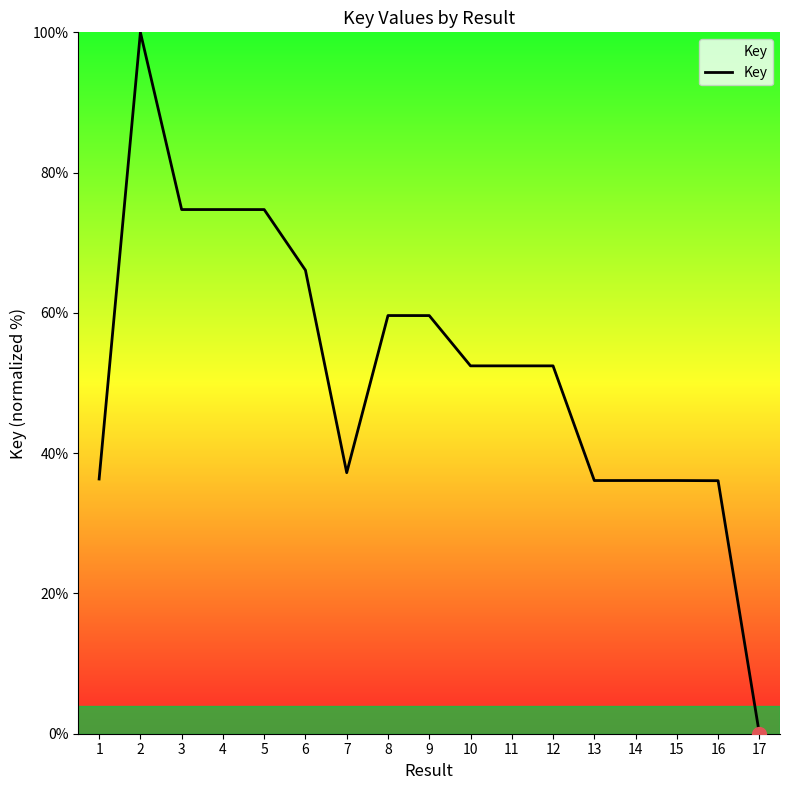

Approximately how many times larger is the value at 8 compared to 15?

1.7